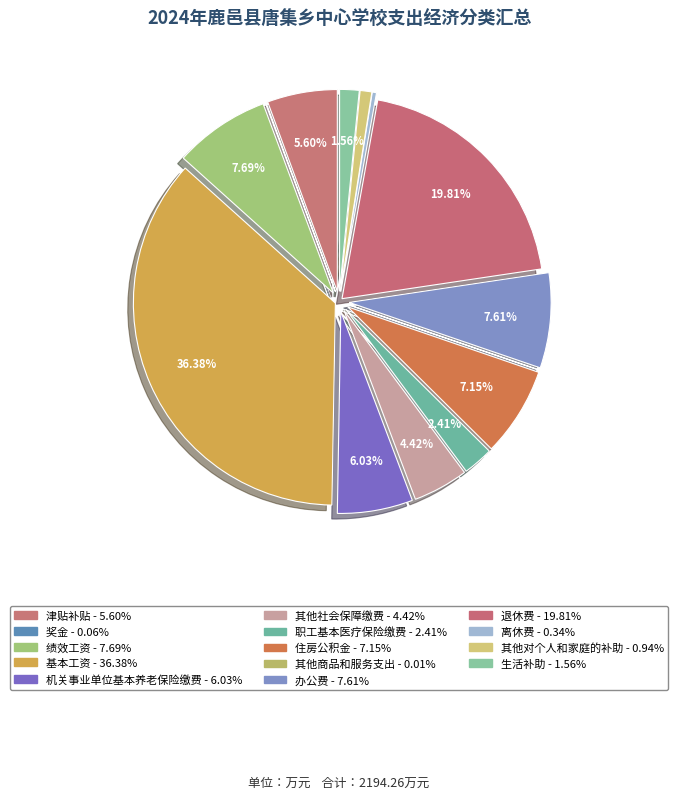

To the nearest percent, what is the difference between the 退休费 and 其他社会保障缴费 slice percentages?

15%